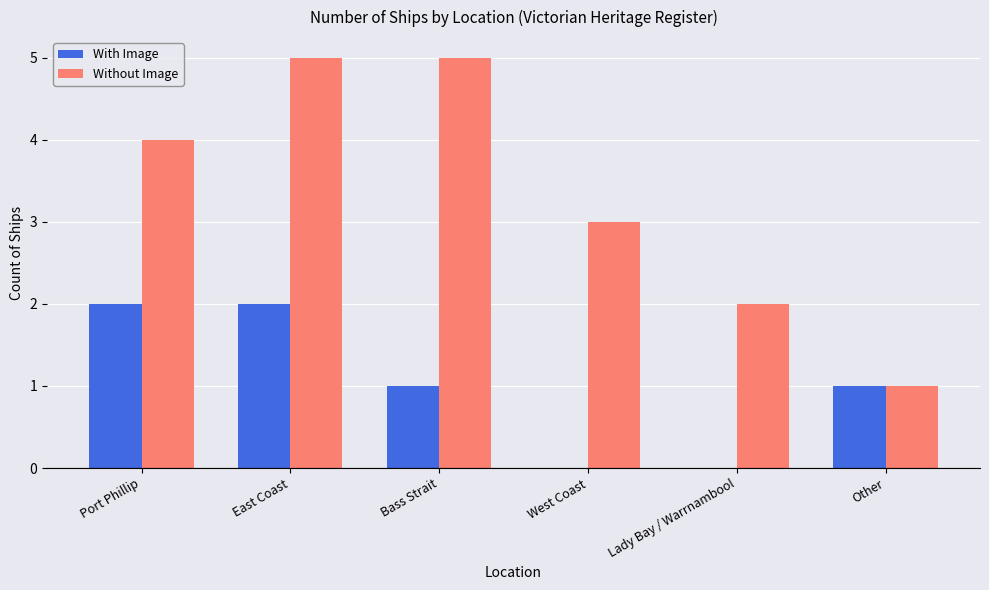

The With Image series shows 3 at East Coast. True or false?

False